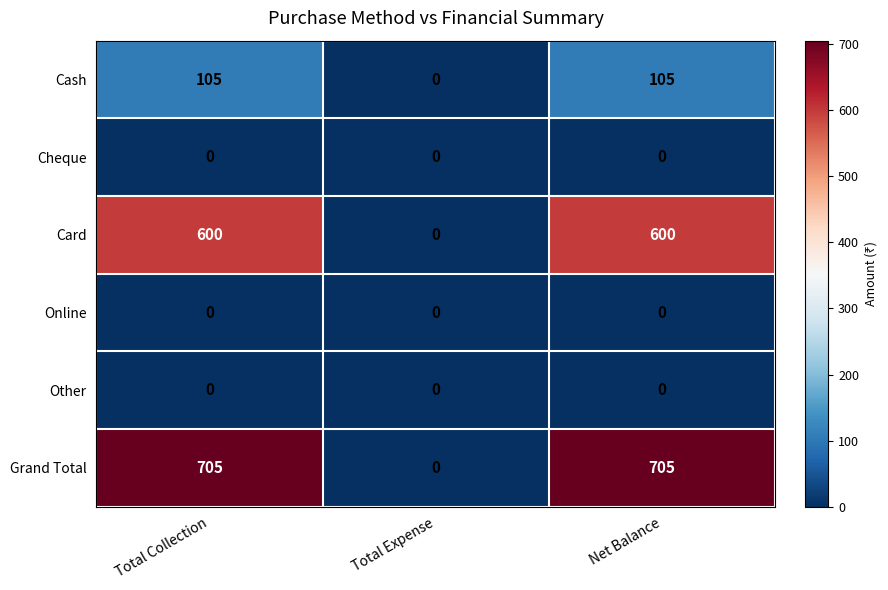

Reading left to right, extract all data points from this chart.

Cash: 105	0	105
Cheque: 0	0	0
Card: 600	0	600
Online: 0	0	0
Other: 0	0	0
Grand Total: 705	0	705